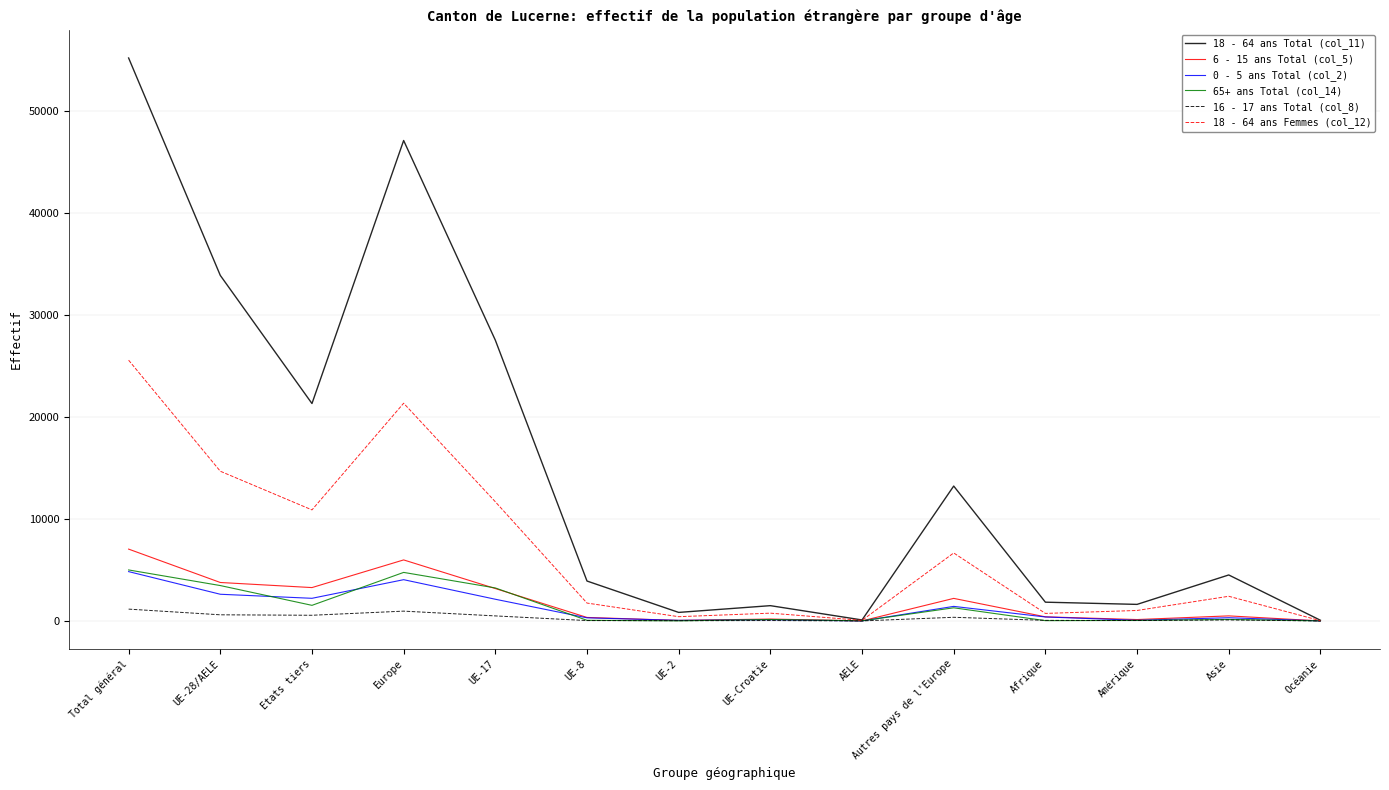

Is it true that 0 - 5 ans Total (col_2) equals 2221 at Etats tiers?

True